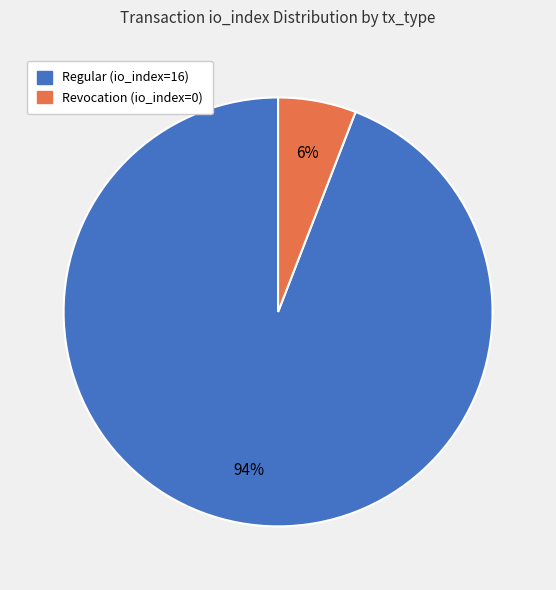

Which has a higher value, Regular (io_index=16) or Revocation (io_index=0)?

Regular (io_index=16)